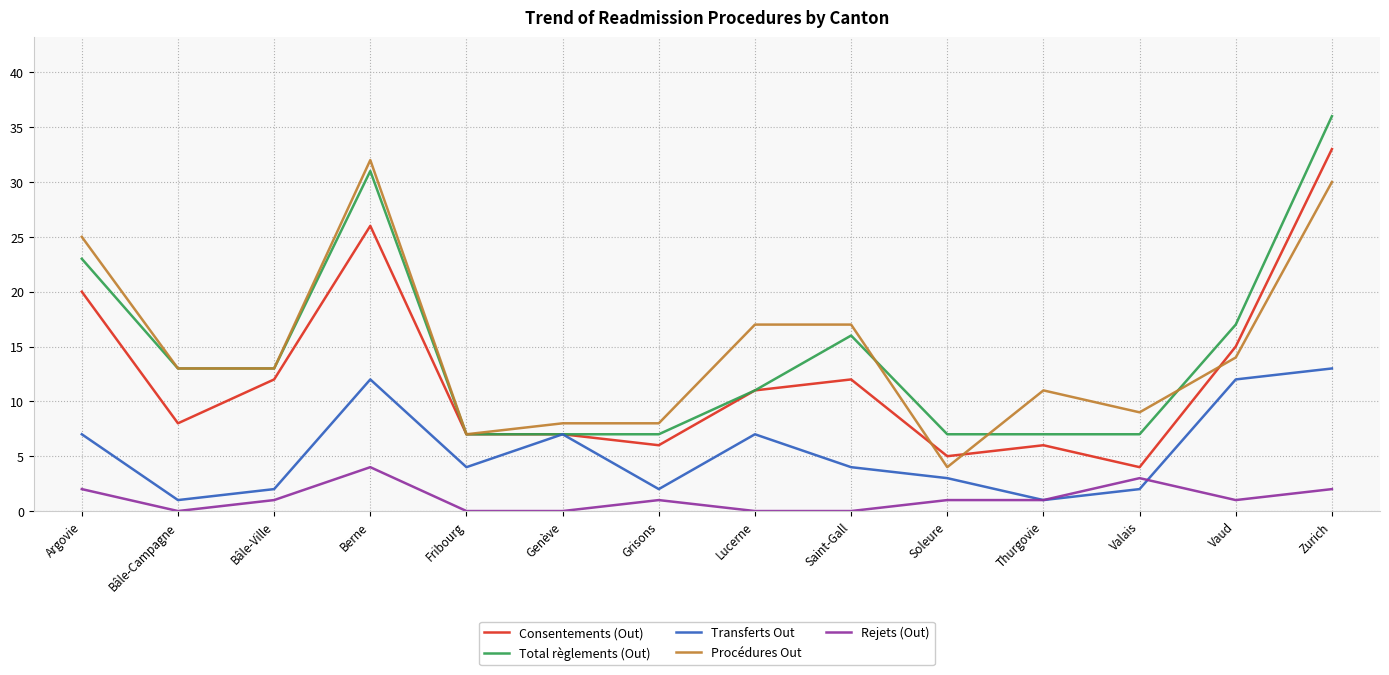

What position from the right is Bâle-Campagne?

13